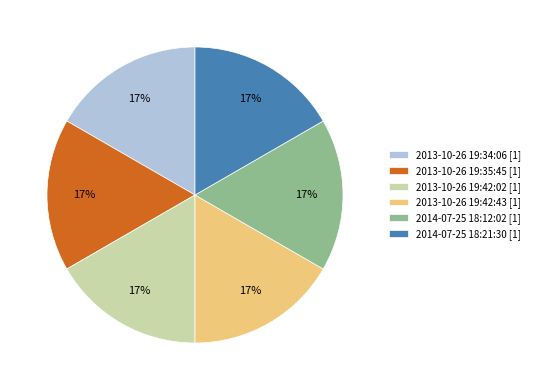

Is it true that 2014-07-25 18:21:30 [1] is 17% of the pie?

True